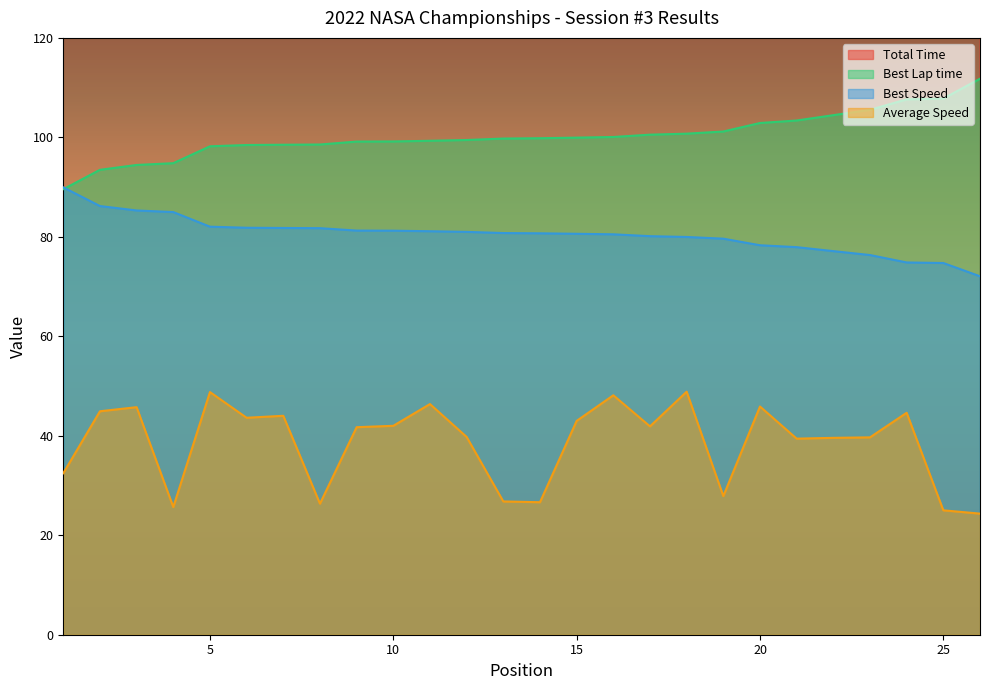

How many lines are shown in the chart?

4